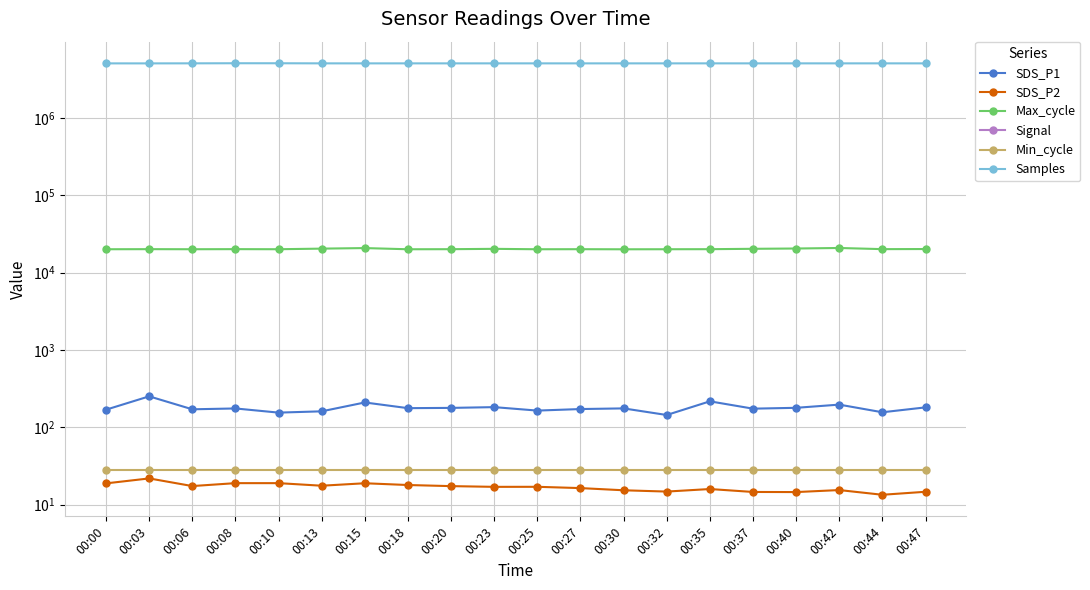

What is the spread (max minus min) of values at 00:32?

5064504.0